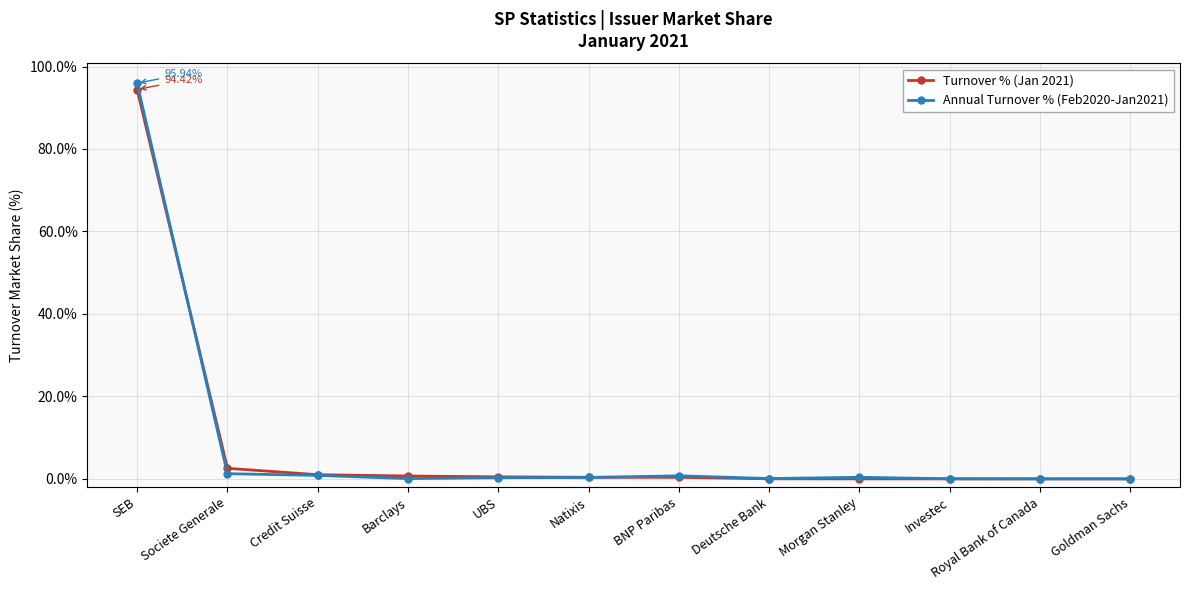

What position from the right is Societe Generale?

11